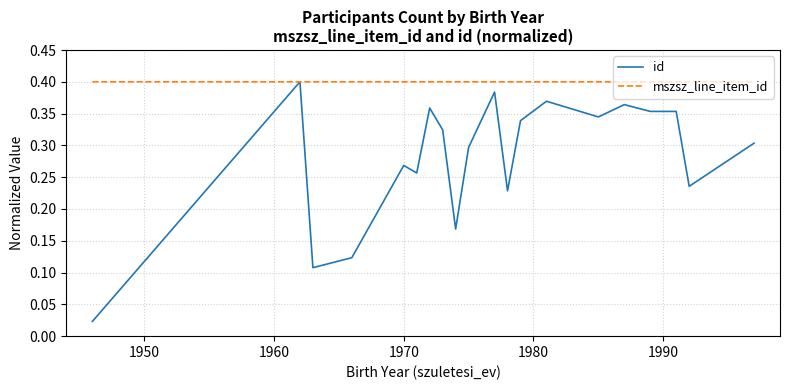

Which series has the largest total across all categories?

mszsz_line_item_id